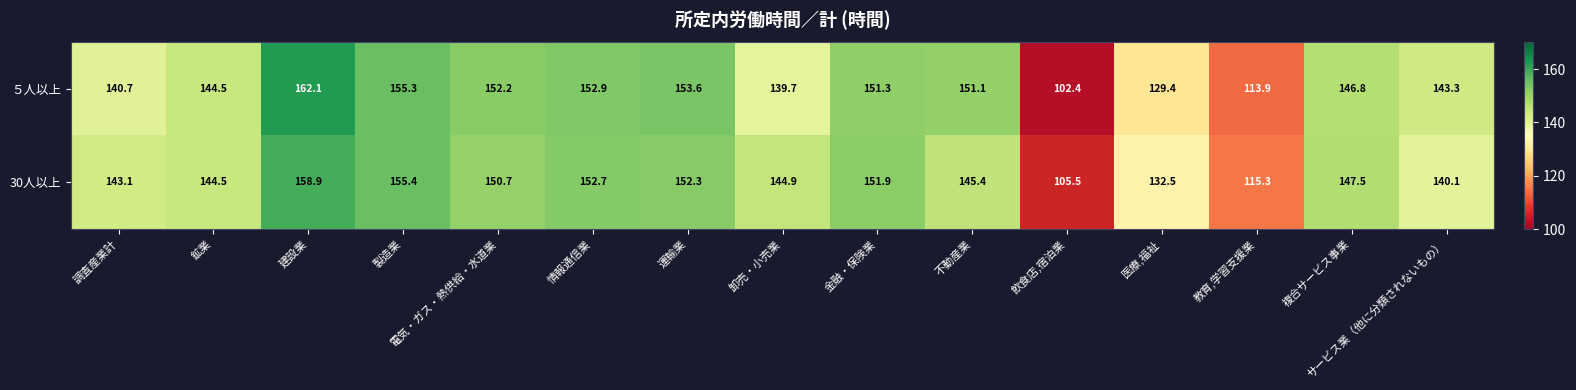

What is the maximum value shown in the chart?

162.1